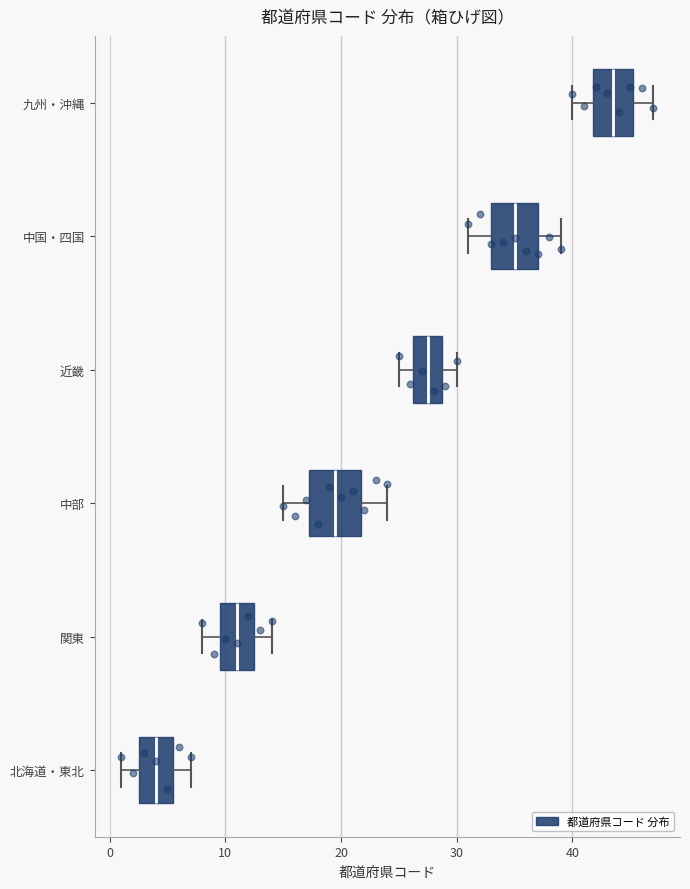

Where does the right whisker of the box for 近畿 end on the x-axis? The values are not printed on the chart, so give them approximately, as read against the axis.

30